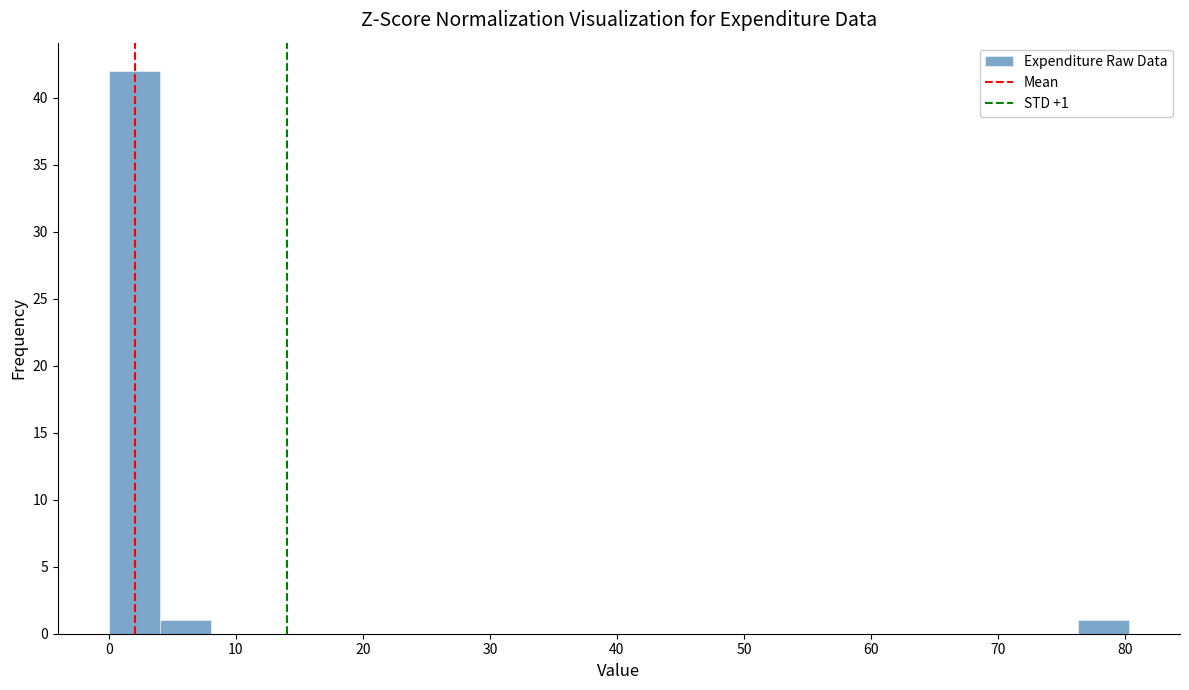

Which range on the x-axis has the tallest bar?

0 to 4